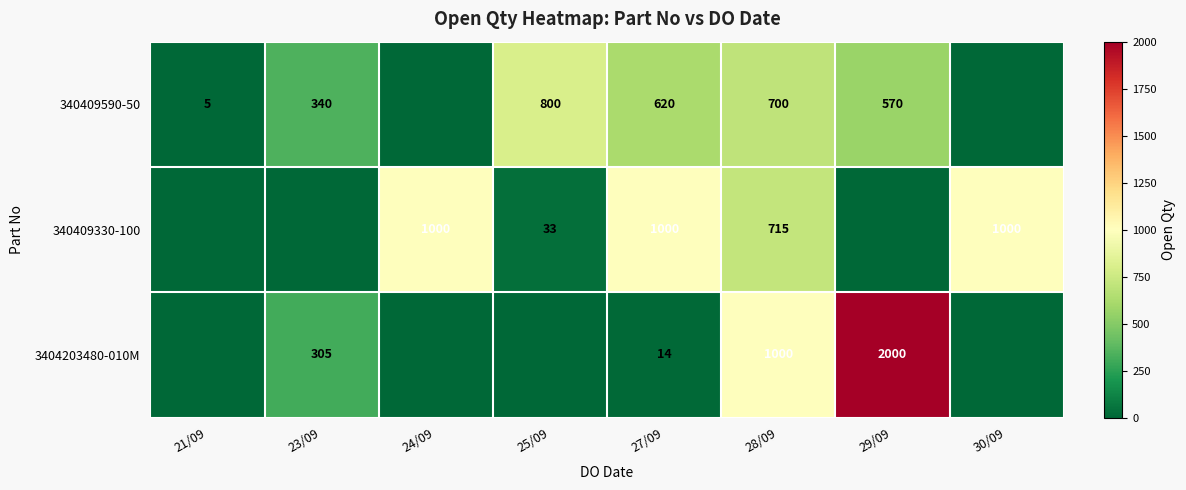

What is the spread (max minus min) of values at 28/09?

300